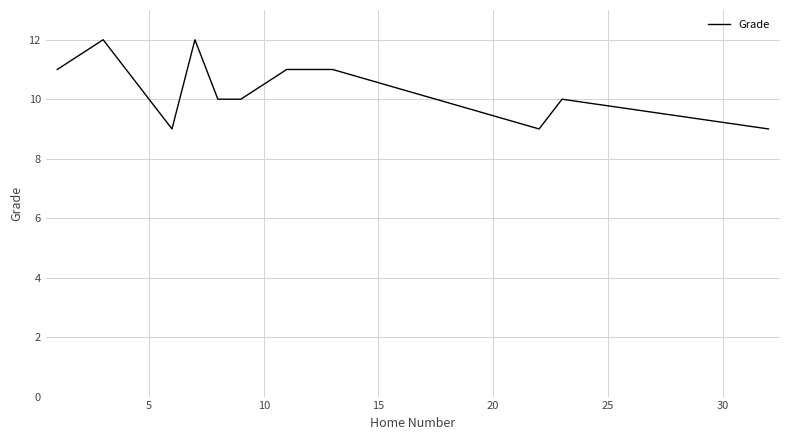

What is the greatest value displayed?

12